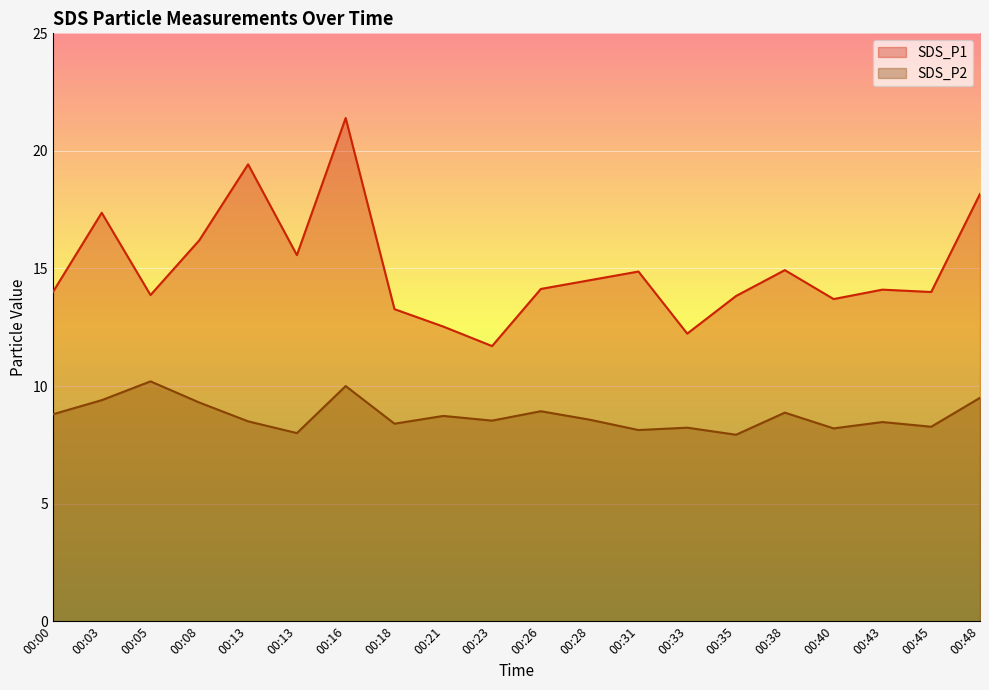

What is the difference between the maximum and second lowest values in the SDS_P1 series?

9.2